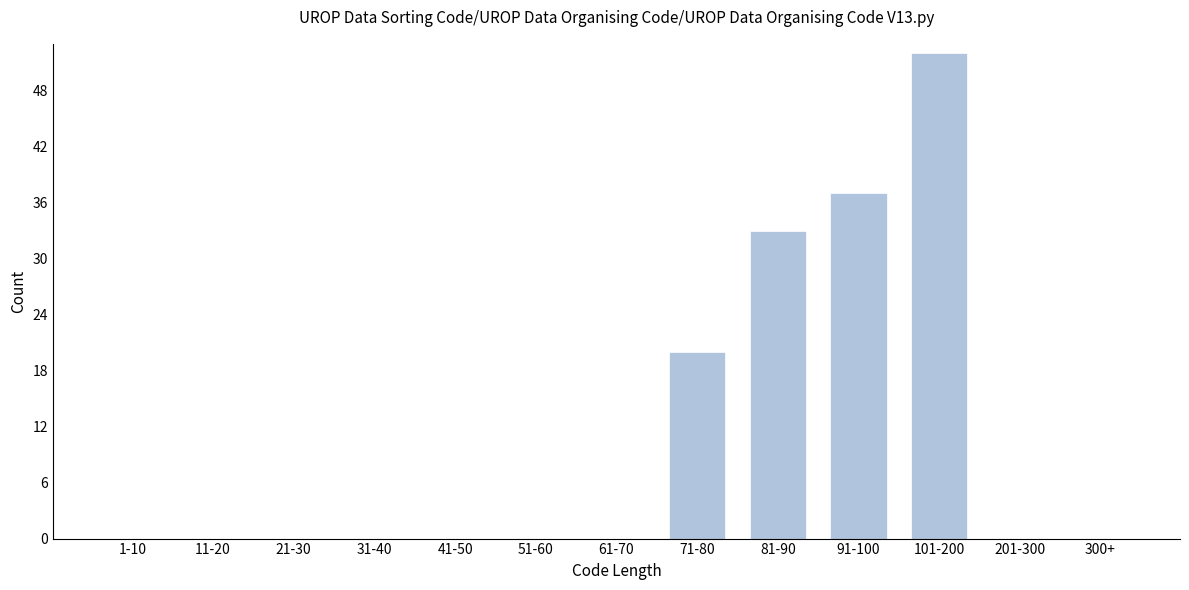

Reading left to right, what are all the values shown in this chart?

1-10=0	11-20=0	21-30=0	31-40=0	41-50=0	51-60=0	61-70=0	71-80=20	81-90=33	91-100=37	101-200=52	201-300=0	300+=0